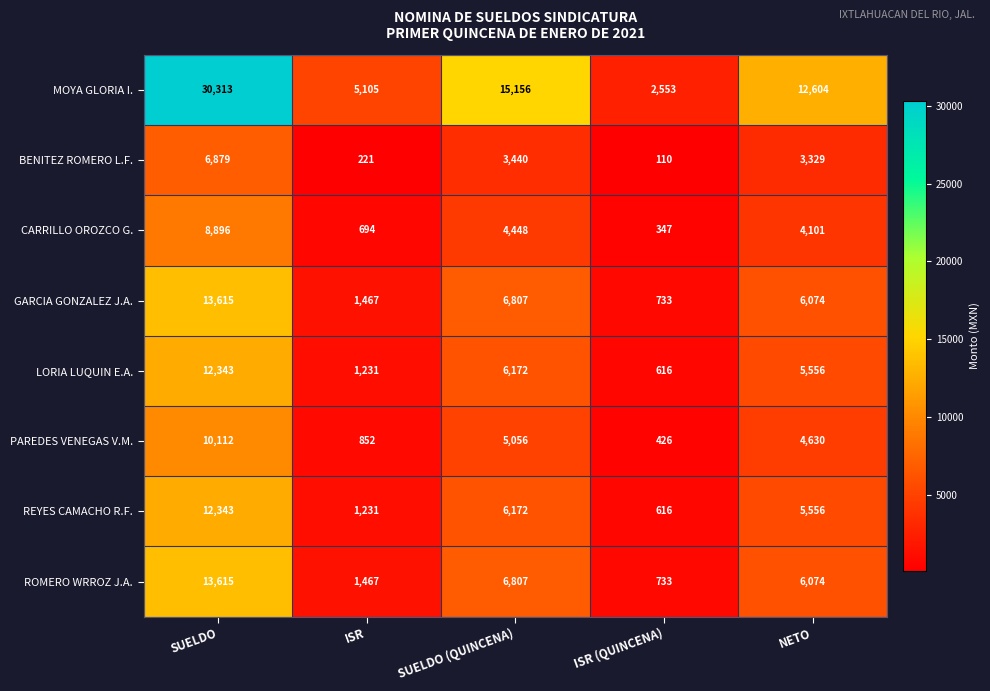

What is the sum of all ROMERO WRROZ J.A. values?

28696